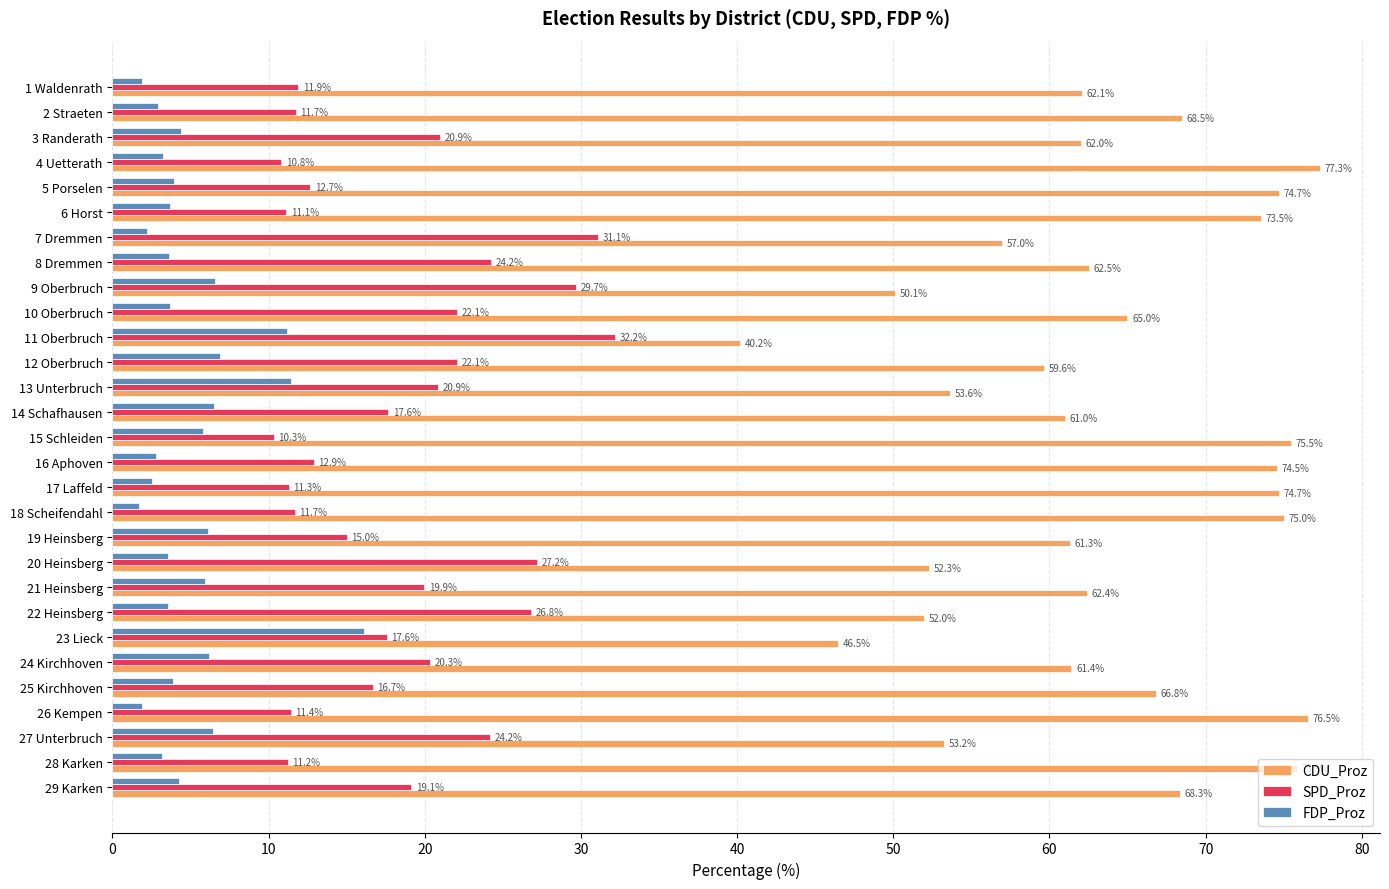

Which series has the largest total across all categories?

CDU_Proz